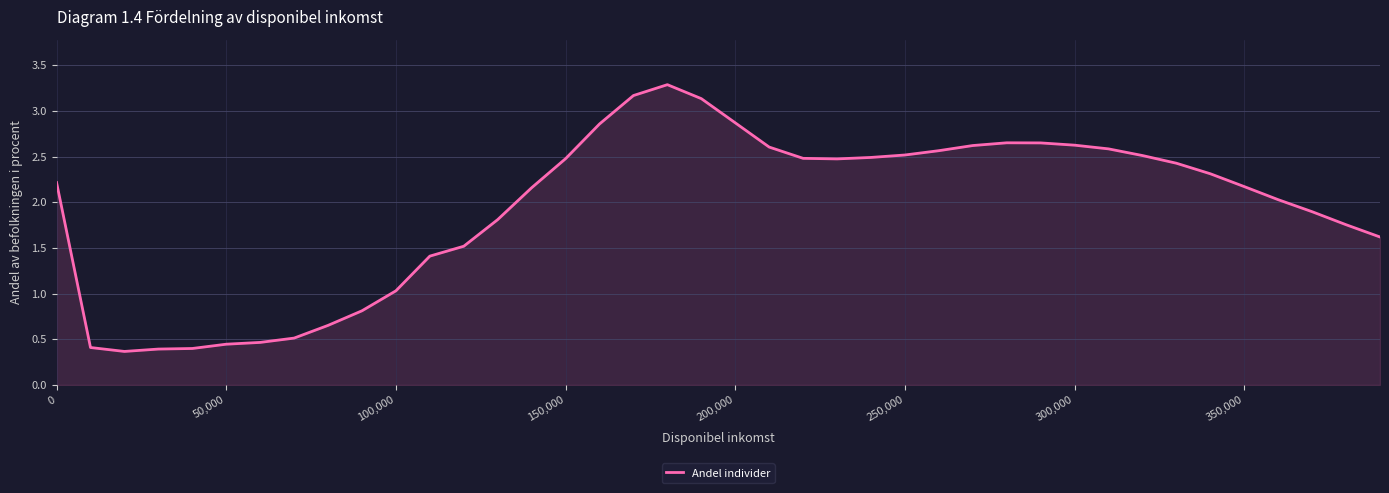

What is the greatest value displayed?

3.3